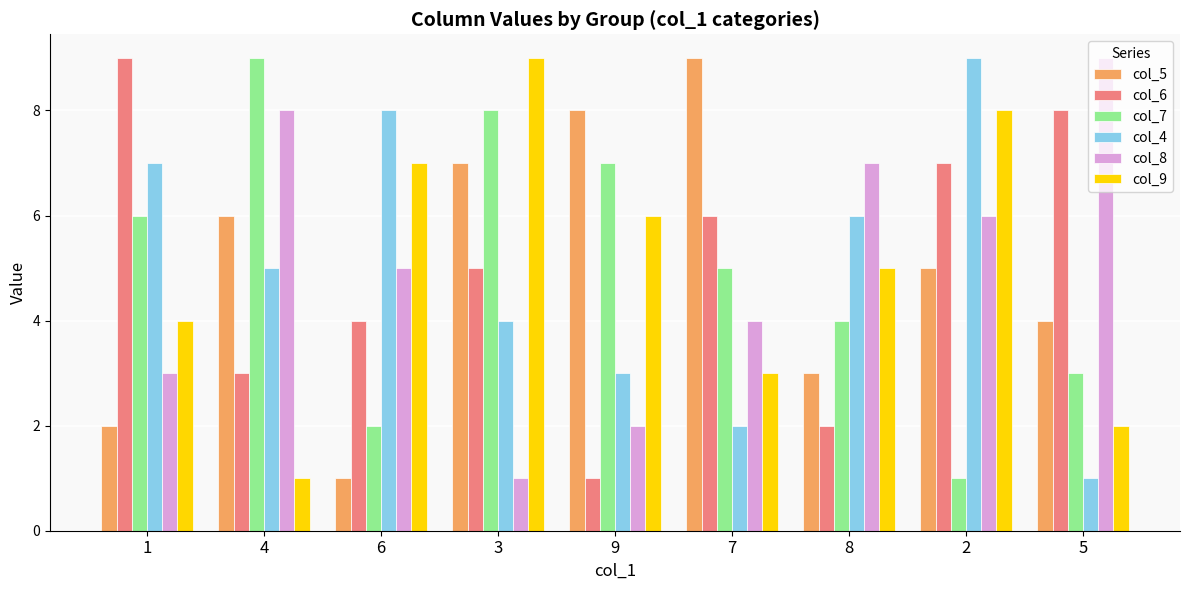

Between 6 and 2, which series saw the biggest shift?

col_5